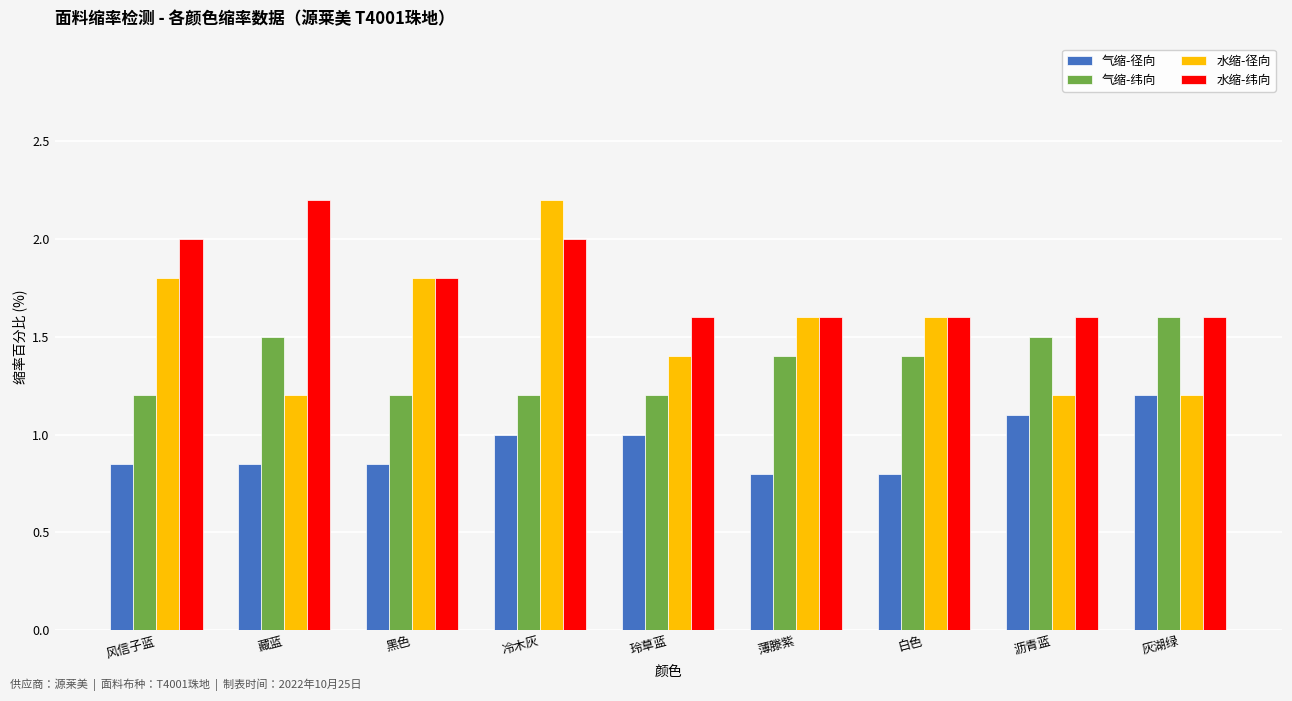

Are the bars horizontal?

No